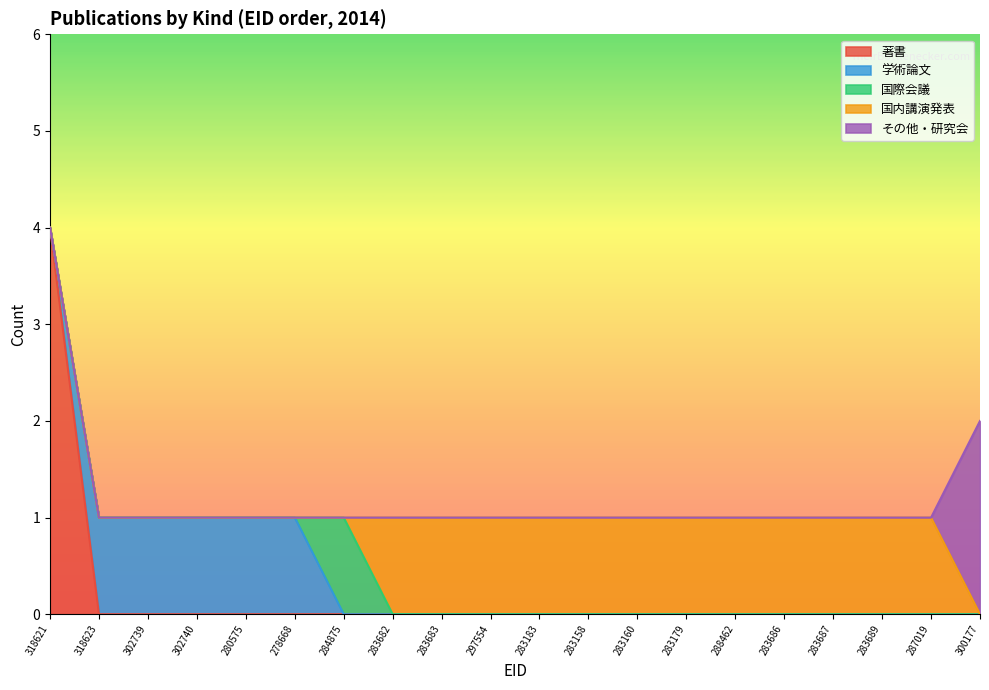

The 著書 series shows 0 at 302739. True or false?

True